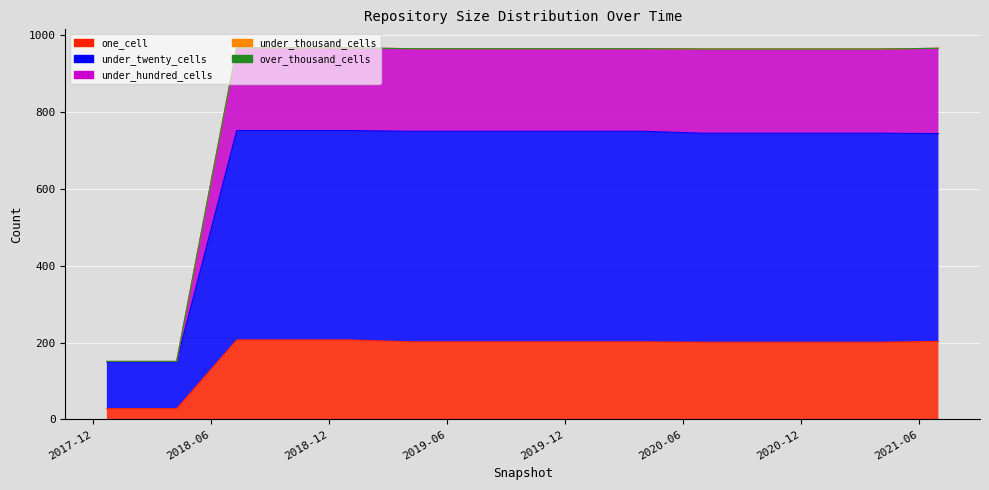

What is the spread (max minus min) of values at 2019-01-01?

760